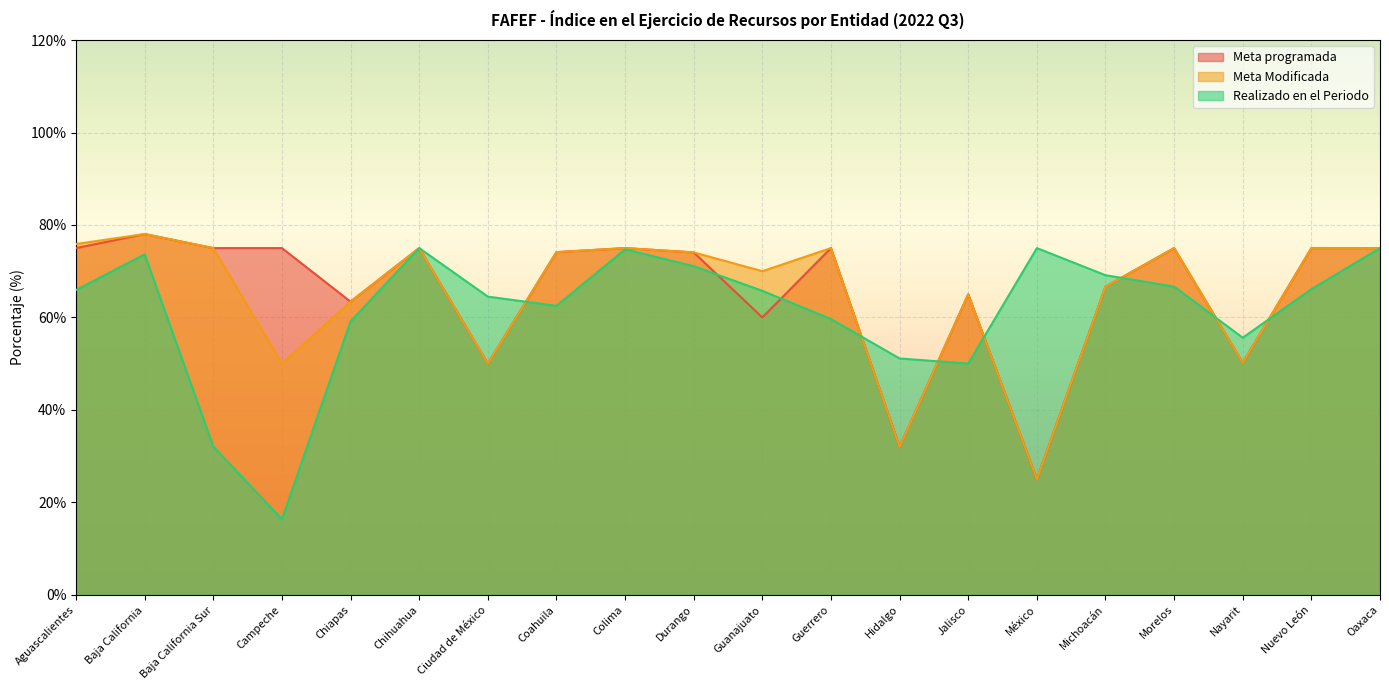

What is the label of the 9th point from the left?

Colima